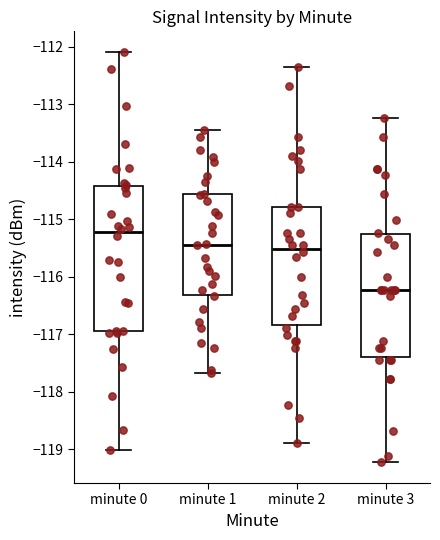

Where does the upper whisker of the box for minute 2 end on the y-axis? The values are not printed on the chart, so give them approximately, as read against the axis.

-112.3